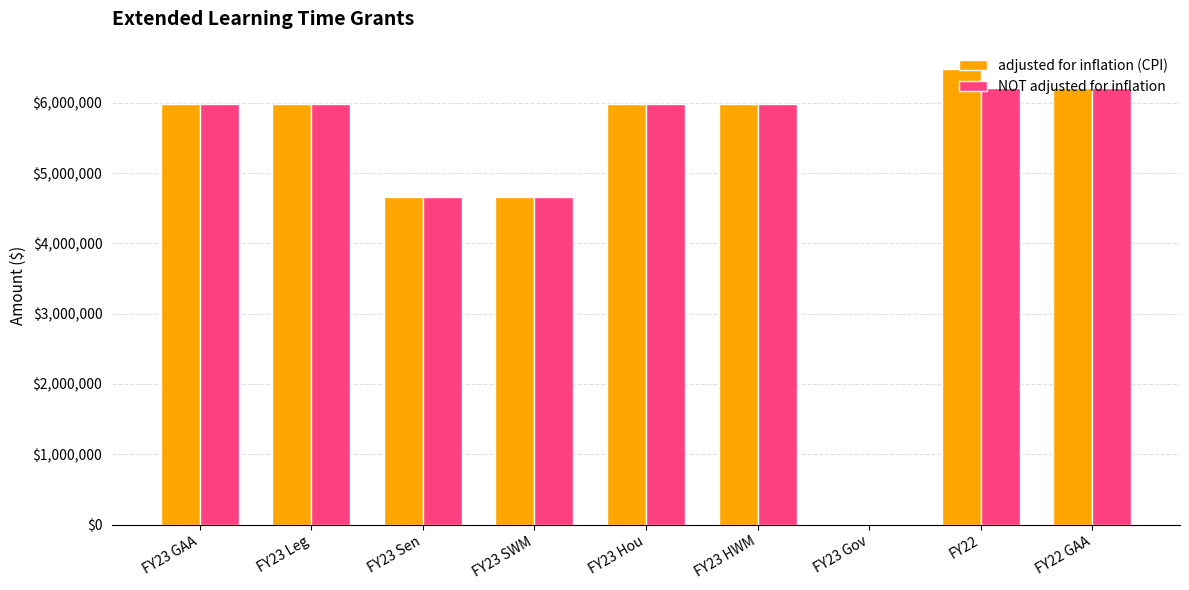

How many data points does each series have?

9